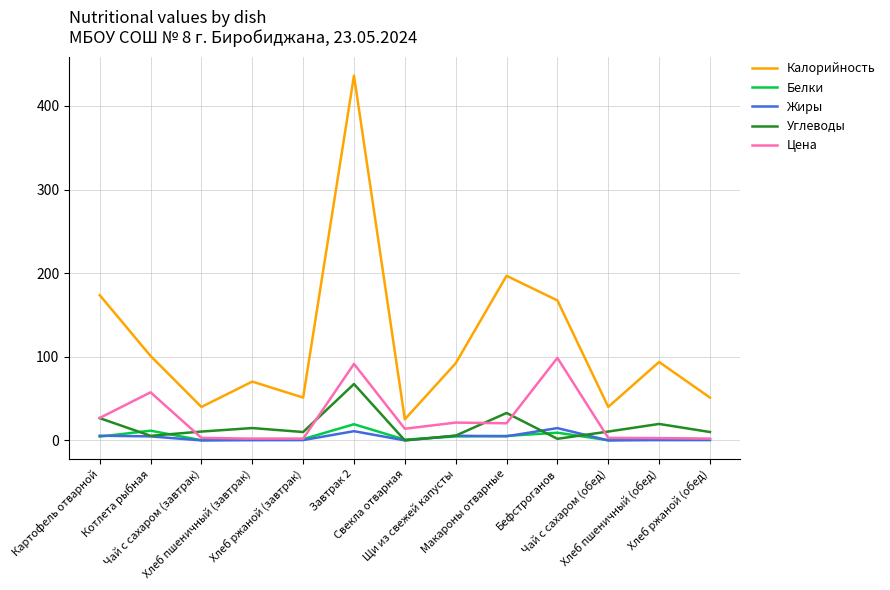

At which category does Углеводы reach its first local valley?

Котлета рыбная